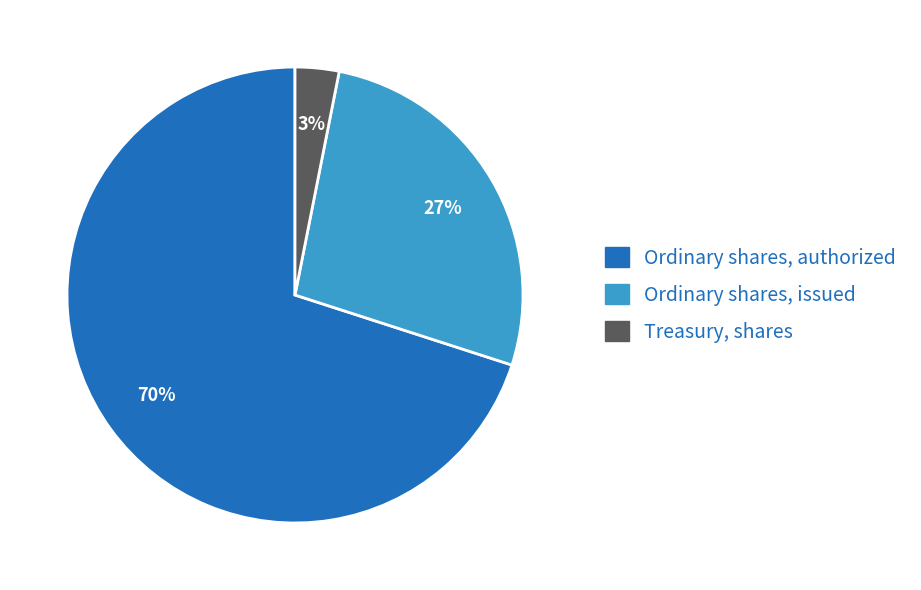

Does any single category account for the majority?

Yes